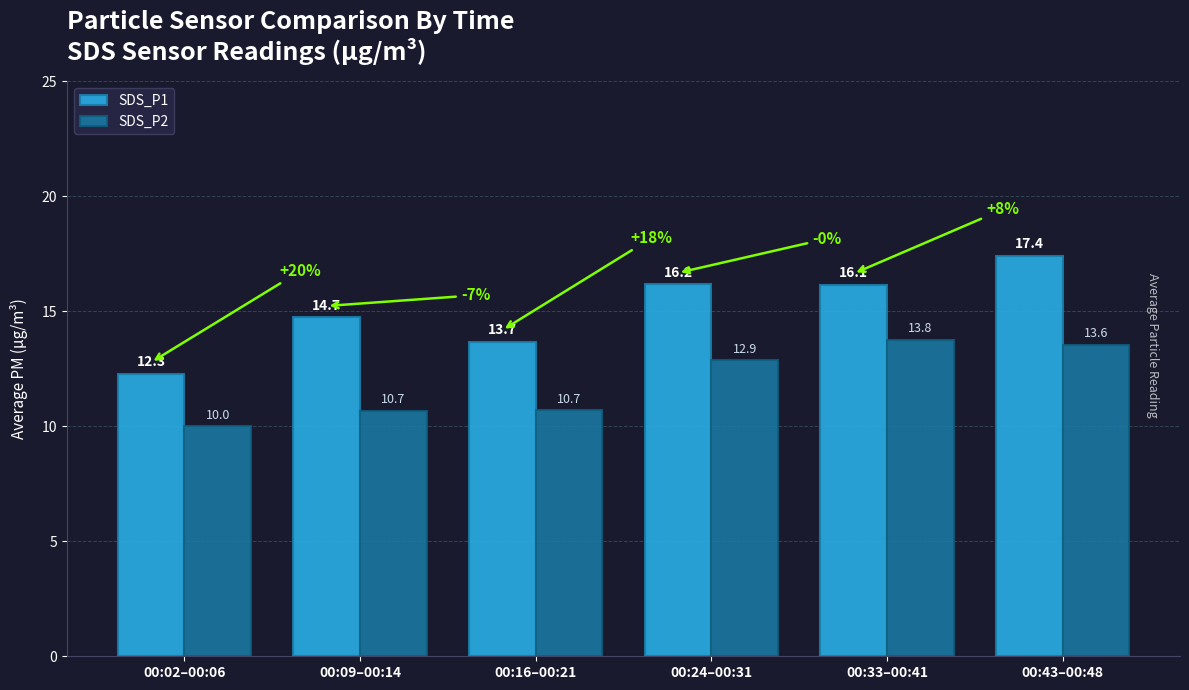

Where is SDS_P1 nearest to the value 14?

00:16–00:21